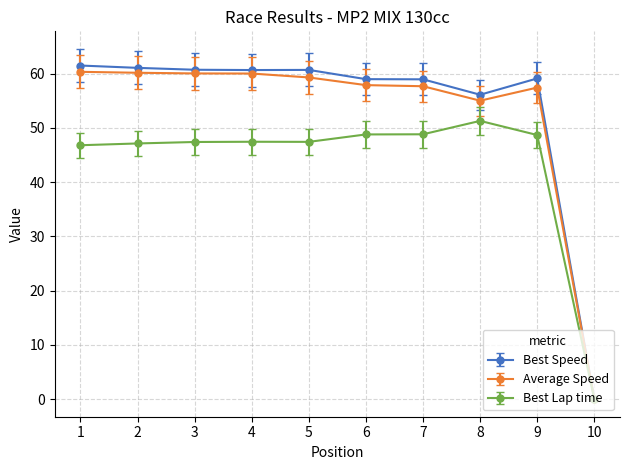

What are all the series names shown in the legend?

Best Speed, Average Speed, Best Lap time